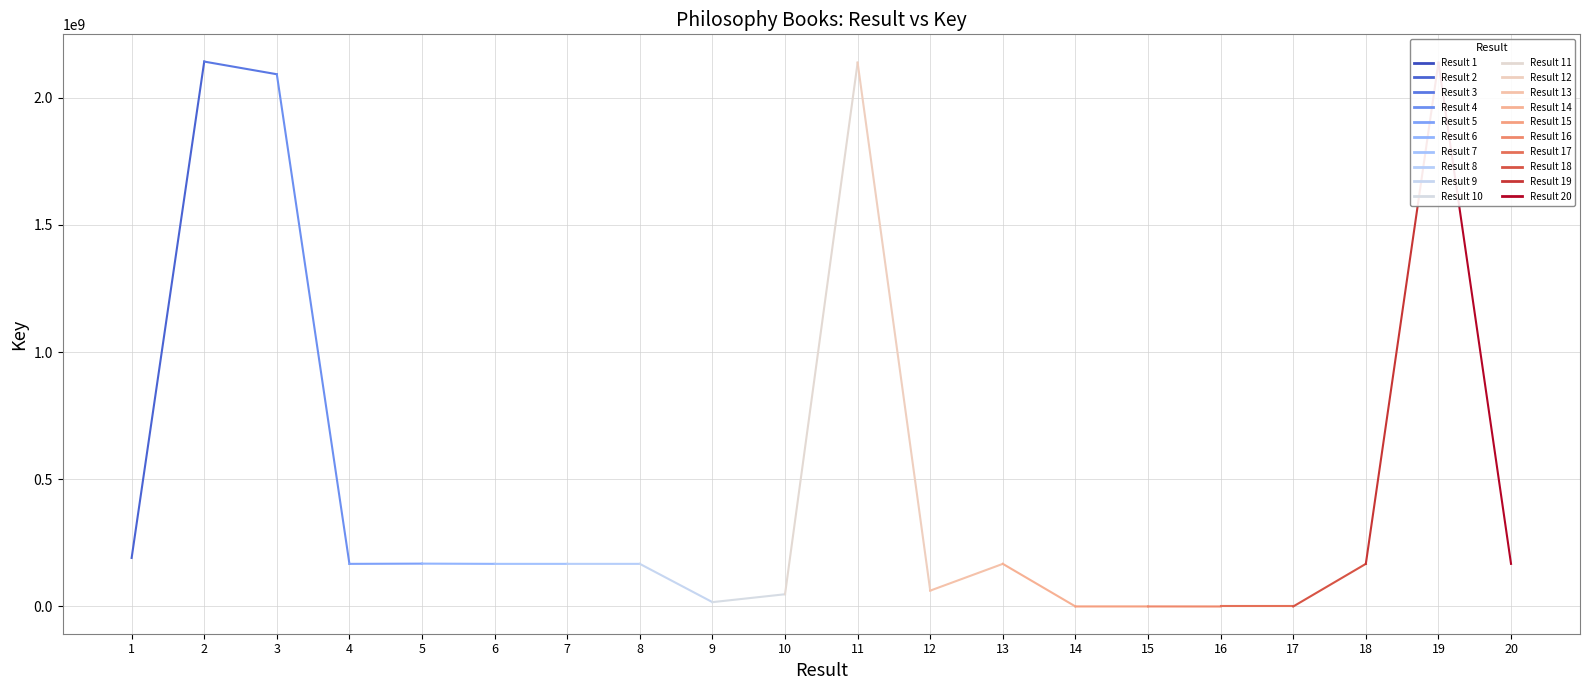

Where does the data first go above 167505056?

1